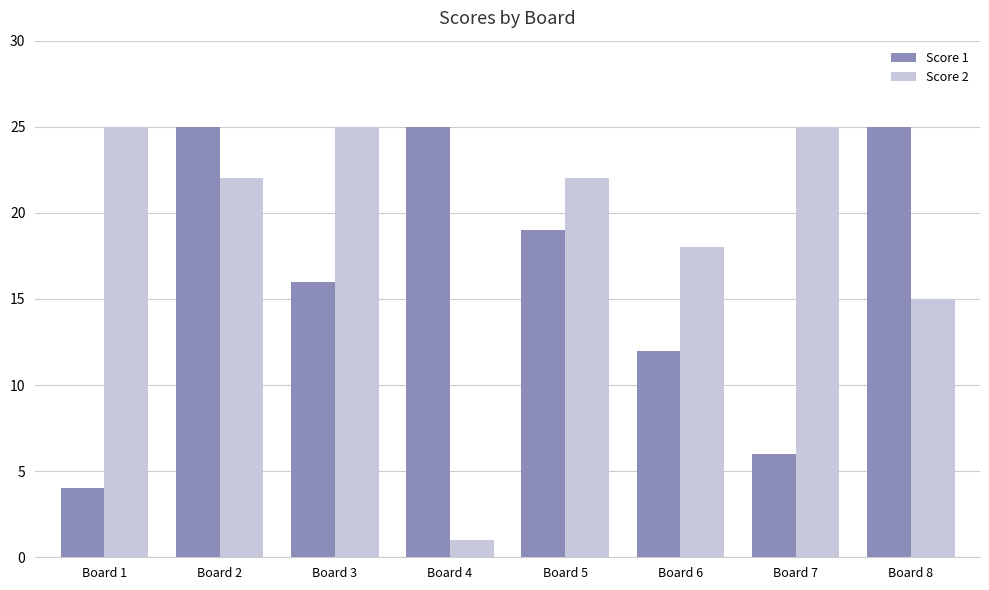

What is the difference between the maximum and minimum values in the Score 1 series?

21